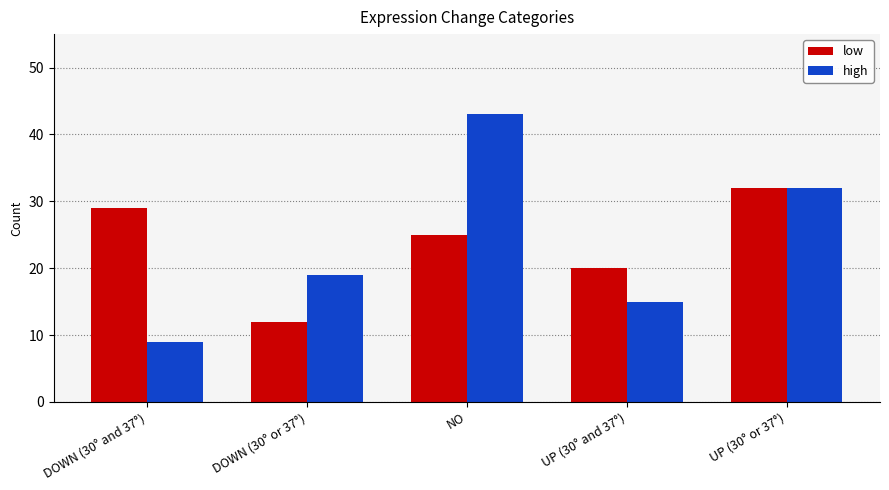

Is the value of high at NO greater than the value of low at NO?

Yes